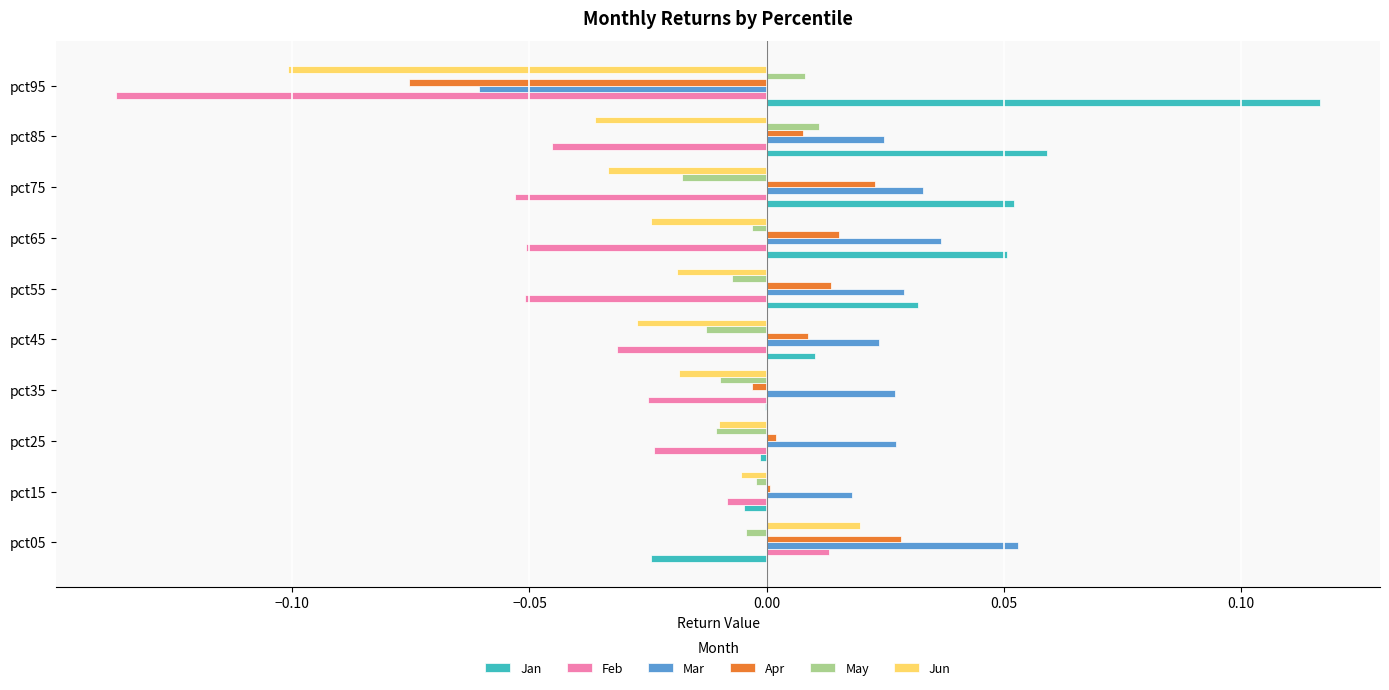

How many values in Mar are above zero?

9